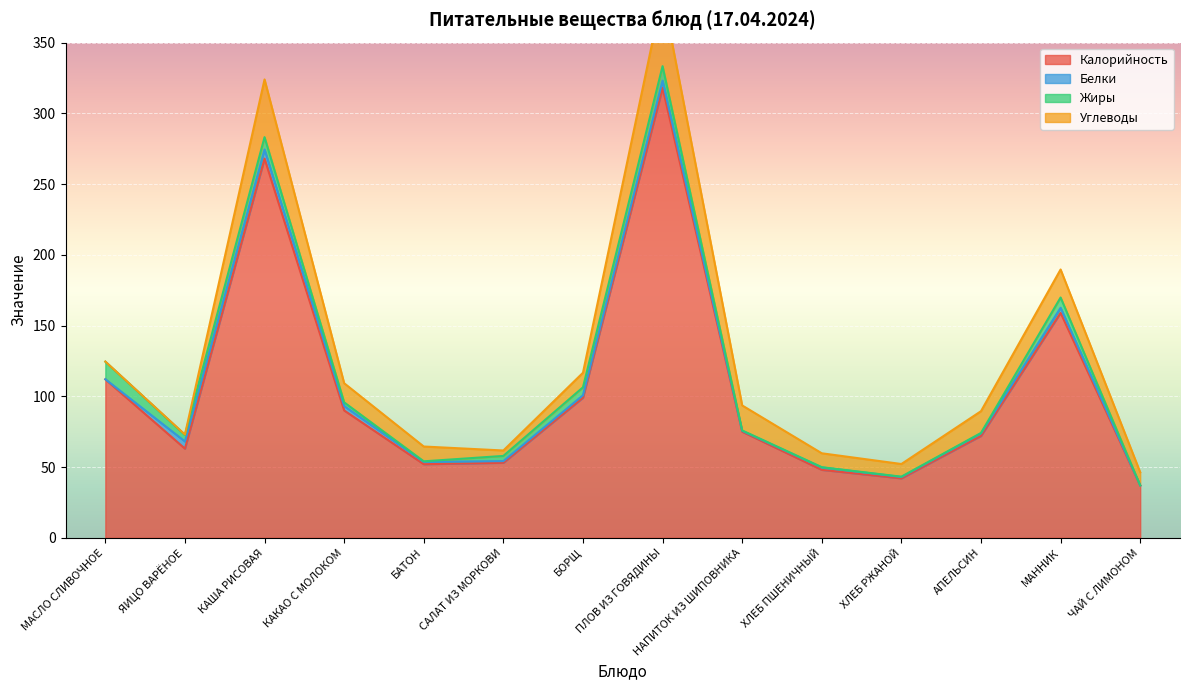

What is the label of the 12th point from the right?

КАША РИСОВАЯ